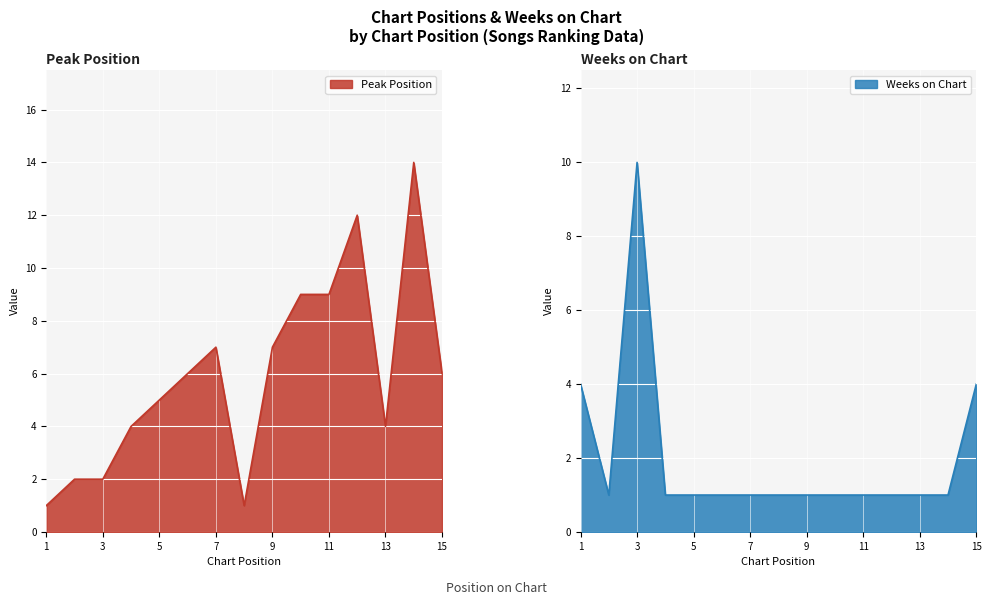

Is the value of Weeks on Chart at 3 greater than the value of Peak Position at 3?

Yes